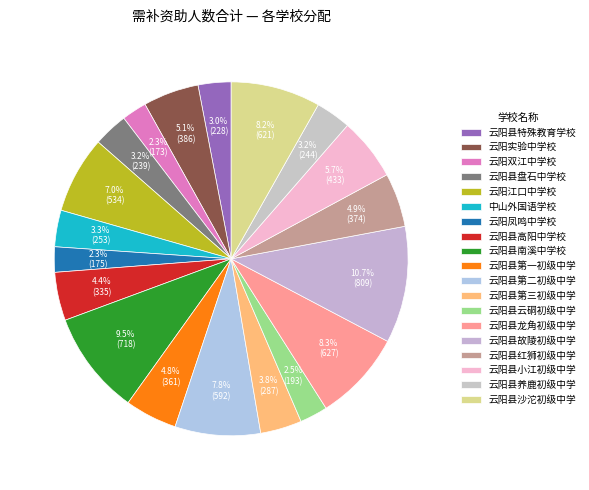

Count the number of slices in the pie.

19